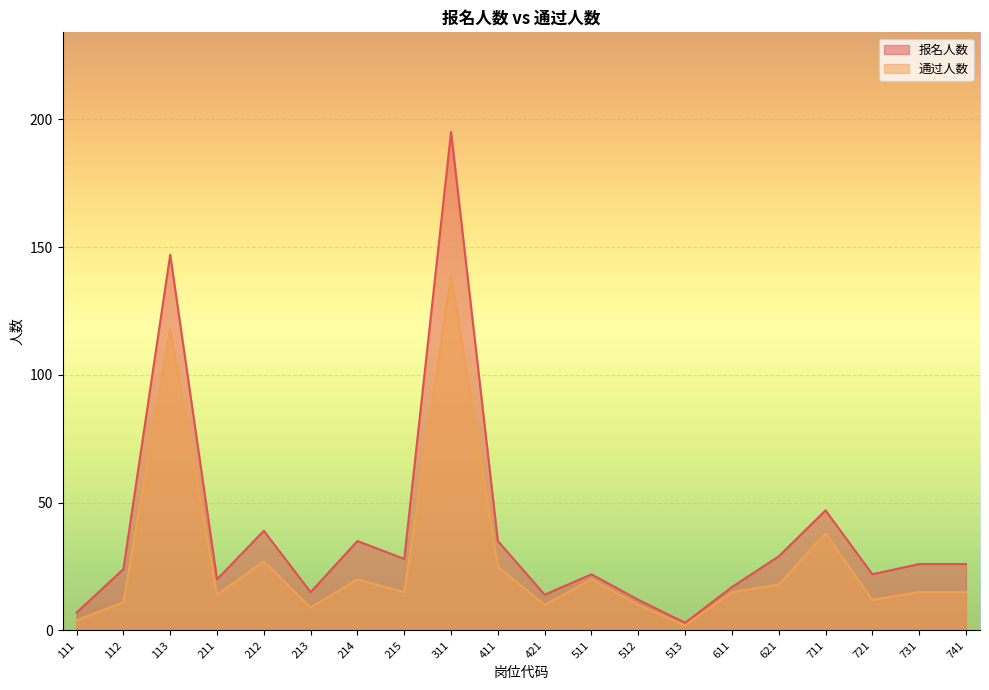

What is the sum of all 通过人数 values?

537